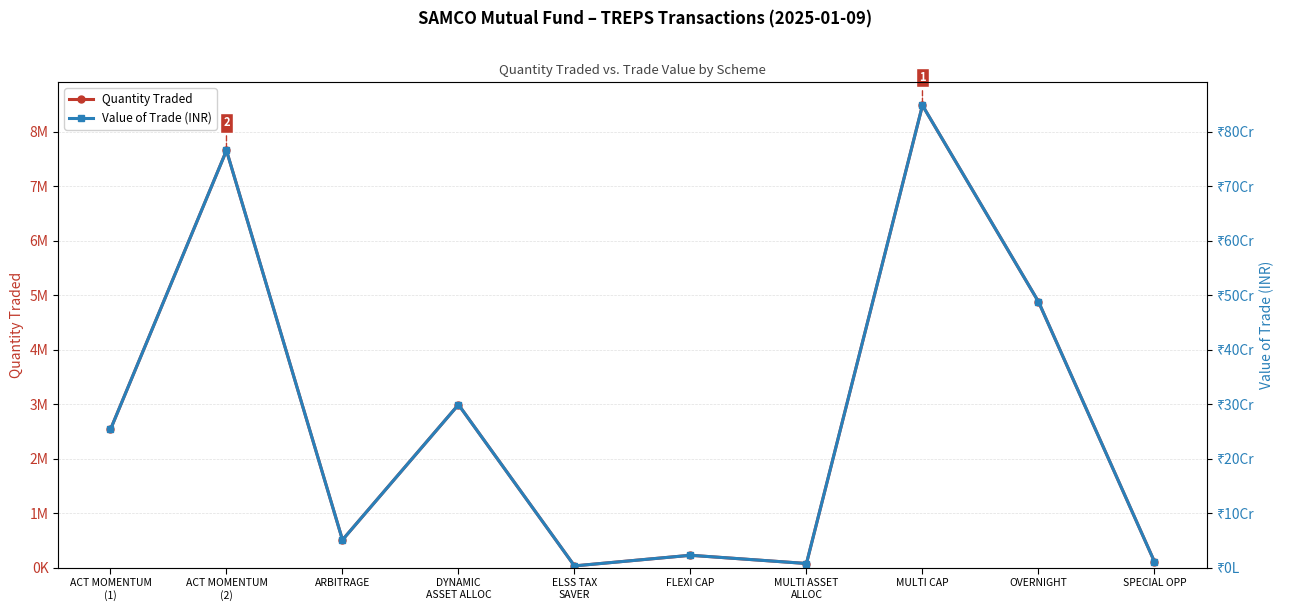

Reading left to right, list all the values displayed in this chart.

Quantity Traded: ACT MOMENTUM
(1)=2540000.0	ACT MOMENTUM
(2)=7658000.0	ARBITRAGE=514000.0	DYNAMIC
ASSET ALLOC=2995000.0	ELSS TAX
SAVER=37000.0	FLEXI CAP=232000.0	MULTI ASSET
ALLOC=81000.0	MULTI CAP=8485000.0	OVERNIGHT=4884000.0	SPECIAL OPP=114000.0
Value of Trade (INR): ACT MOMENTUM
(1)=253952827.4	ACT MOMENTUM
(2)=765657986.1	ARBITRAGE=51390468.1	DYNAMIC
ASSET ALLOC=299444459.2	ELSS TAX
SAVER=3699313.9	FLEXI CAP=23195697.7	MULTI ASSET
ALLOC=8098497.9	MULTI CAP=848342649.8	OVERNIGHT=488309428.6	SPECIAL OPP=11397885.9